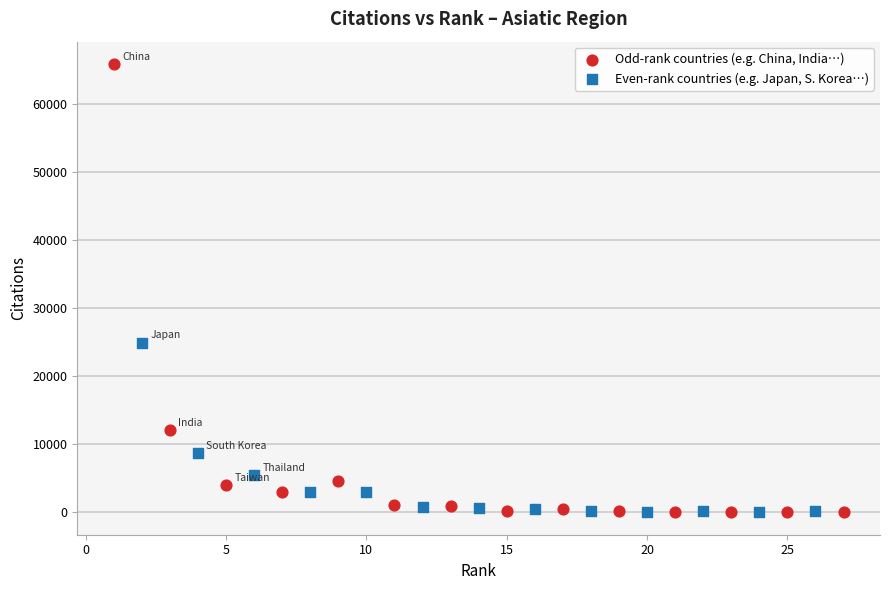

What are all the series names shown in the legend?

Odd-rank countries (e.g. China, India…), Even-rank countries (e.g. Japan, S. Korea…)